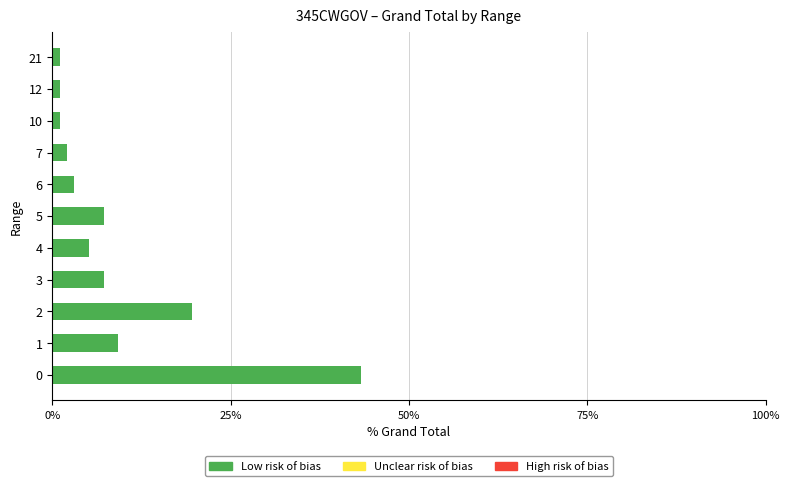

Is it true that the value at 1 is 9.3?

True